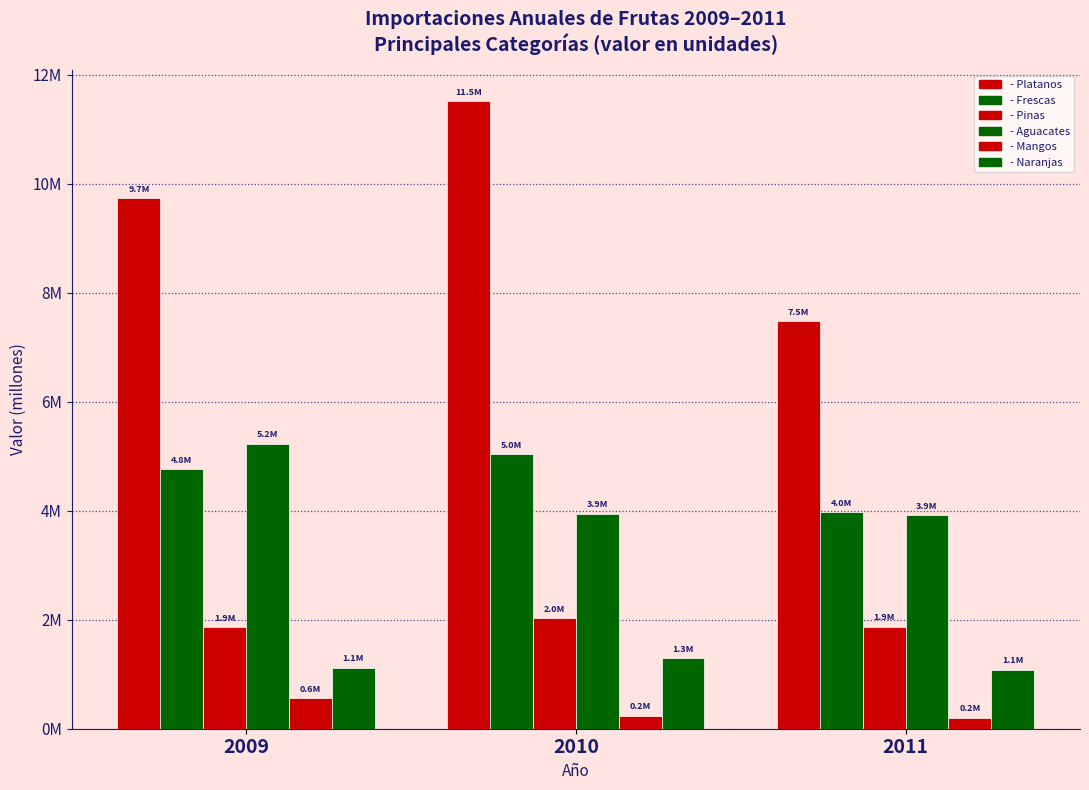

At which label does - Platanos reach its minimum?

2011